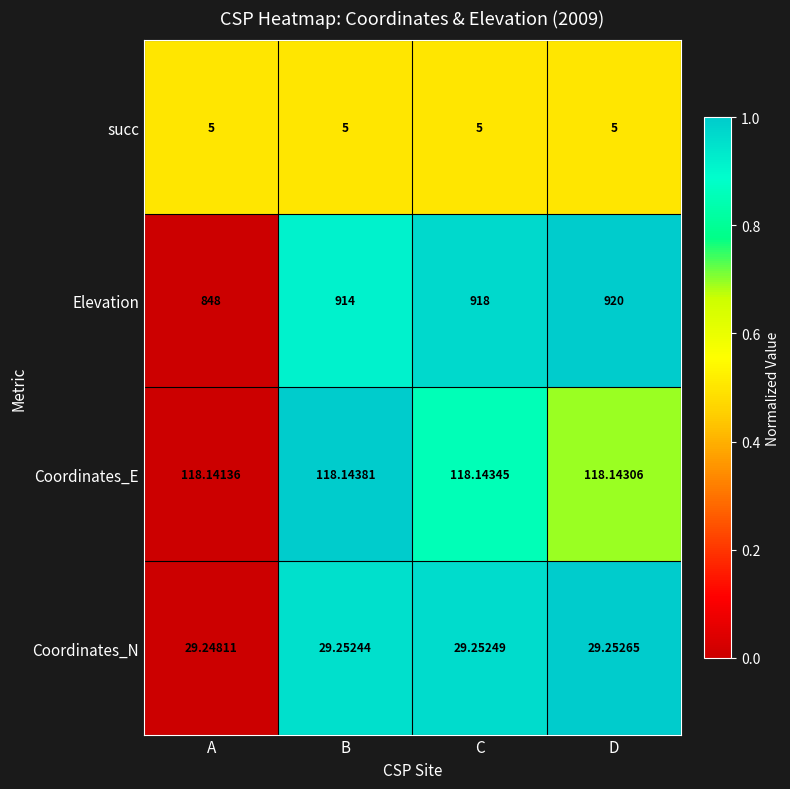

List the labels in order of Elevation value, smallest first.

A, B, C, D